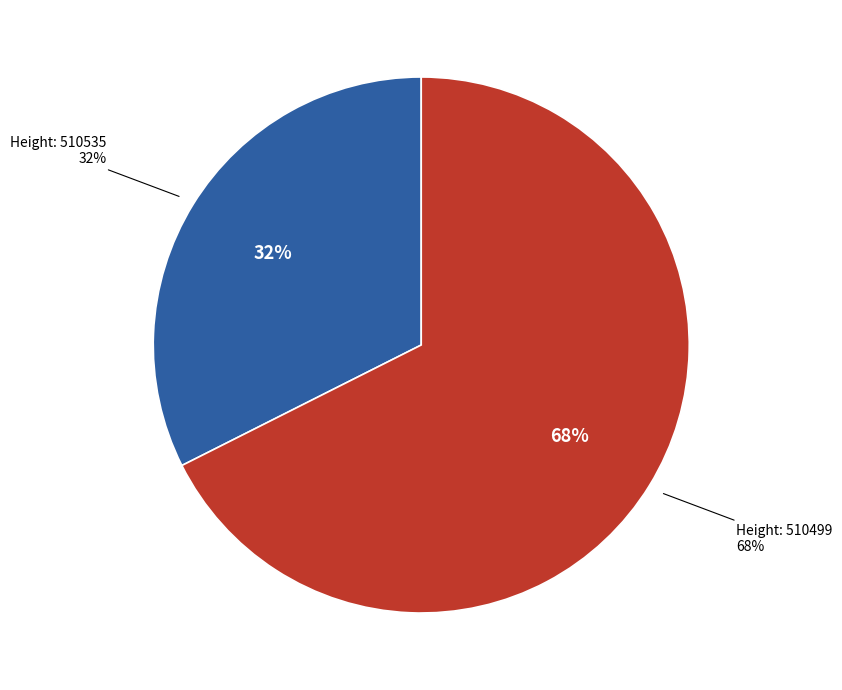

Is there any slice that represents more than half of the pie?

Yes